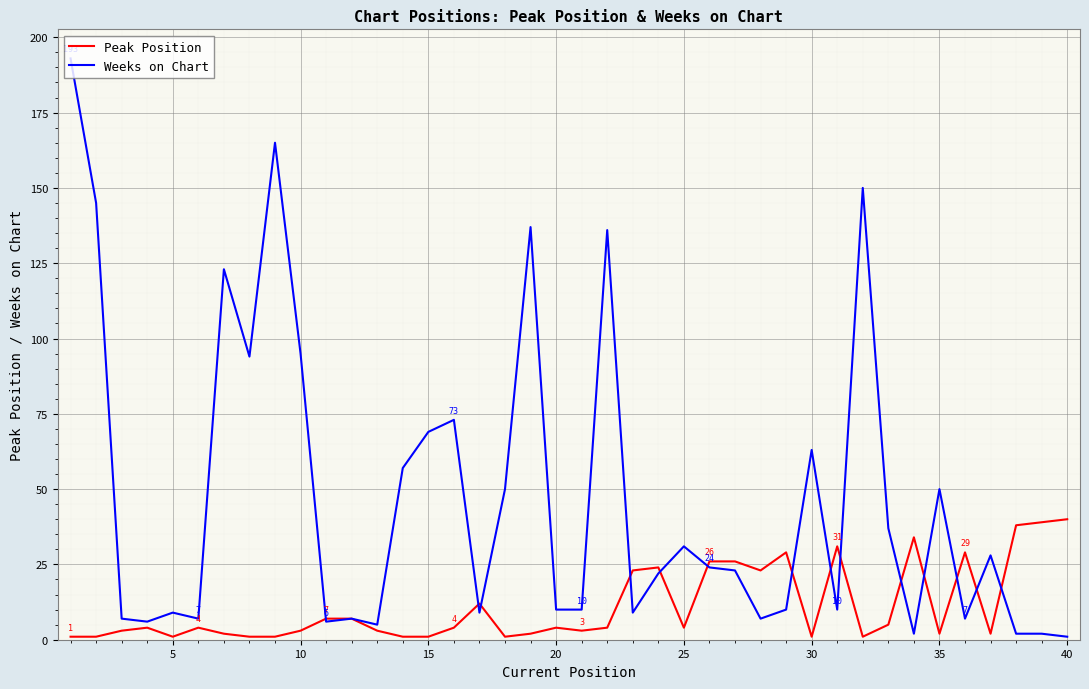

List the series in order of their peak value, lowest first.

Peak Position, Weeks on Chart